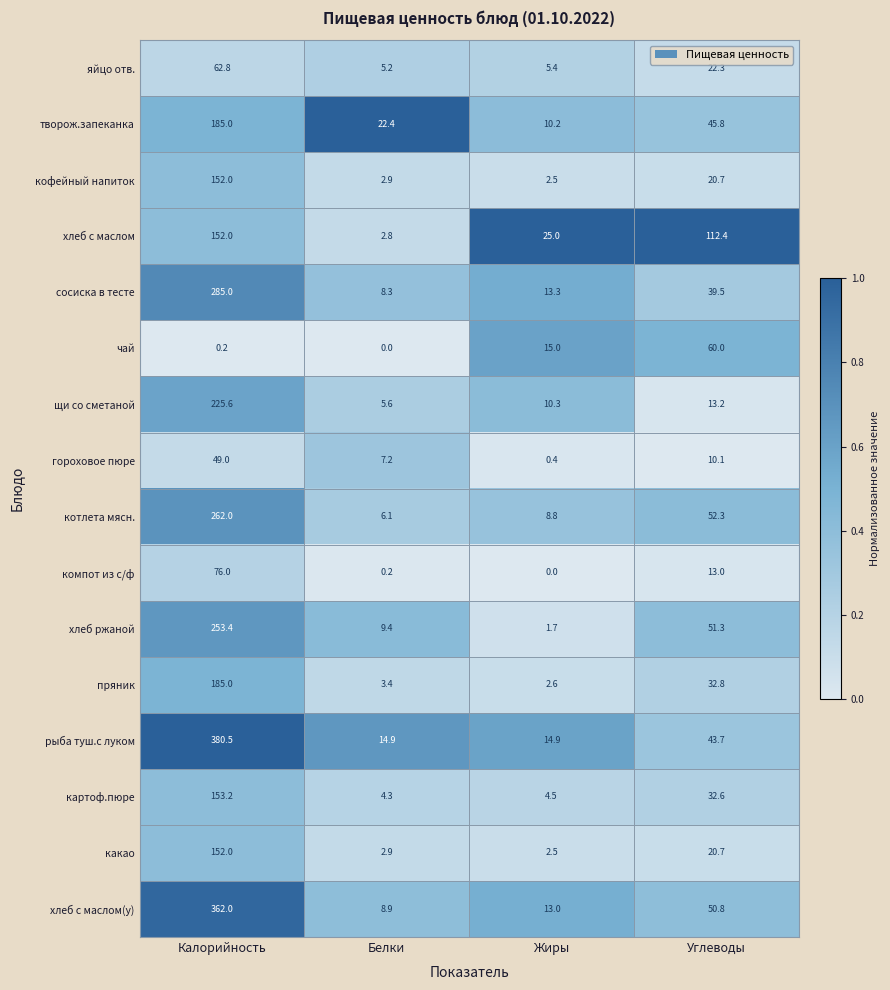

Count the number of categories in the chart.

4